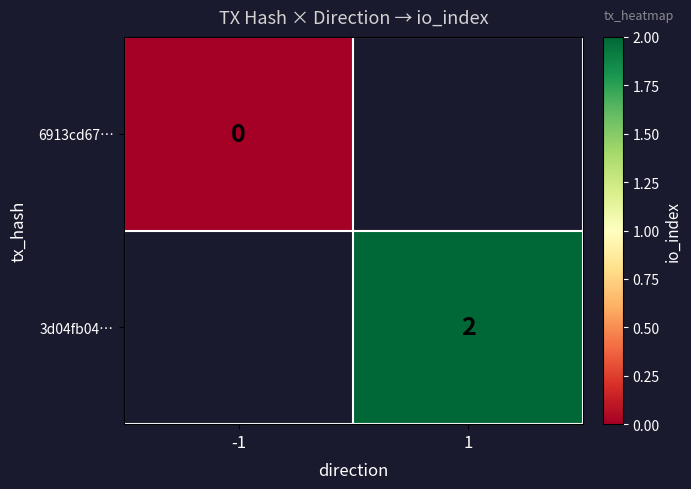

At how many categories does at least one series exceed 1?

1